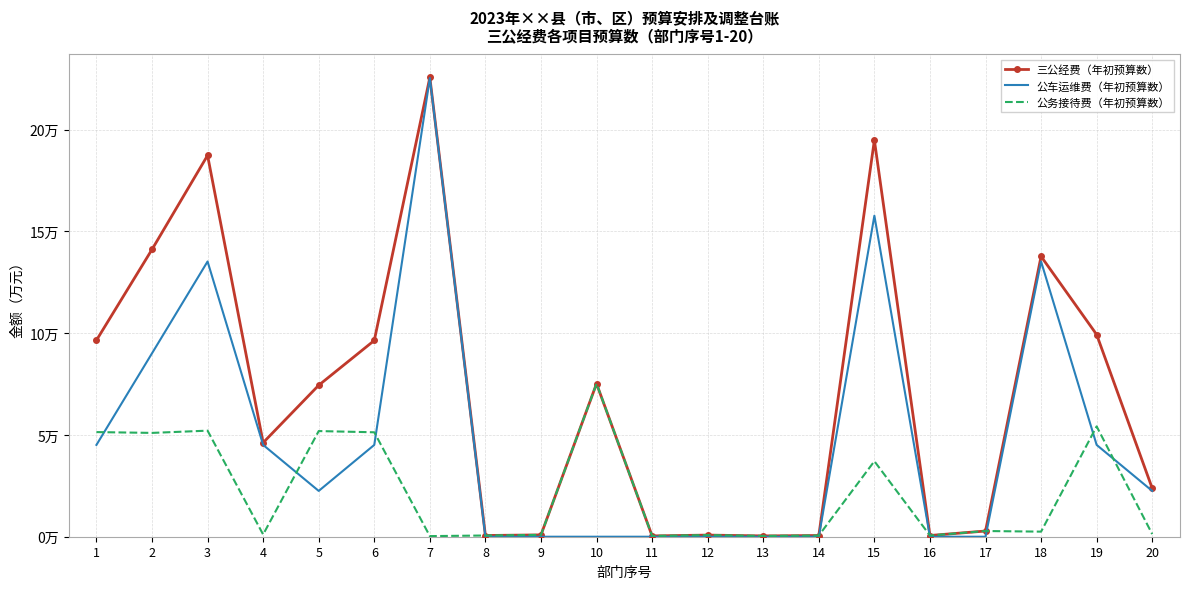

At which category does 公车运维费（年初预算数） reach its first local peak?

3